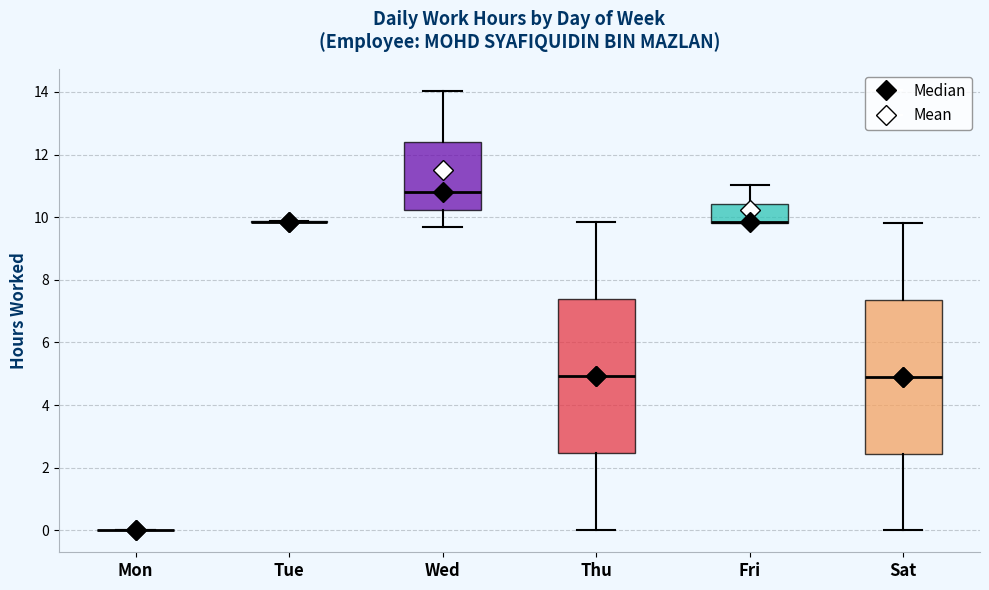

Reading left to right, transcribe this box plot: for each box, give where its median line is, the range the box spans, and where its two whiskers end, as read against the y-axis. The values are not printed on the chart, so give them approximately, as read against the axis.

Mon: box collapsed to a line at 0.0, whiskers 0.0 to 0.0
Tue: box collapsed to a line at 9.8, whiskers 9.8 to 9.8
Wed: median 10.8, box 10.2 to 12.4, whiskers 9.6 to 14.0
Thu: median 5.0, box 2.4 to 7.4, whiskers 0.0 to 9.8
Fri: median 9.8 (drawn on the box's lower edge), box 9.8 to 10.4, whiskers 9.8 to 11.0
Sat: median 5.0, box 2.4 to 7.4, whiskers 0.0 to 9.8